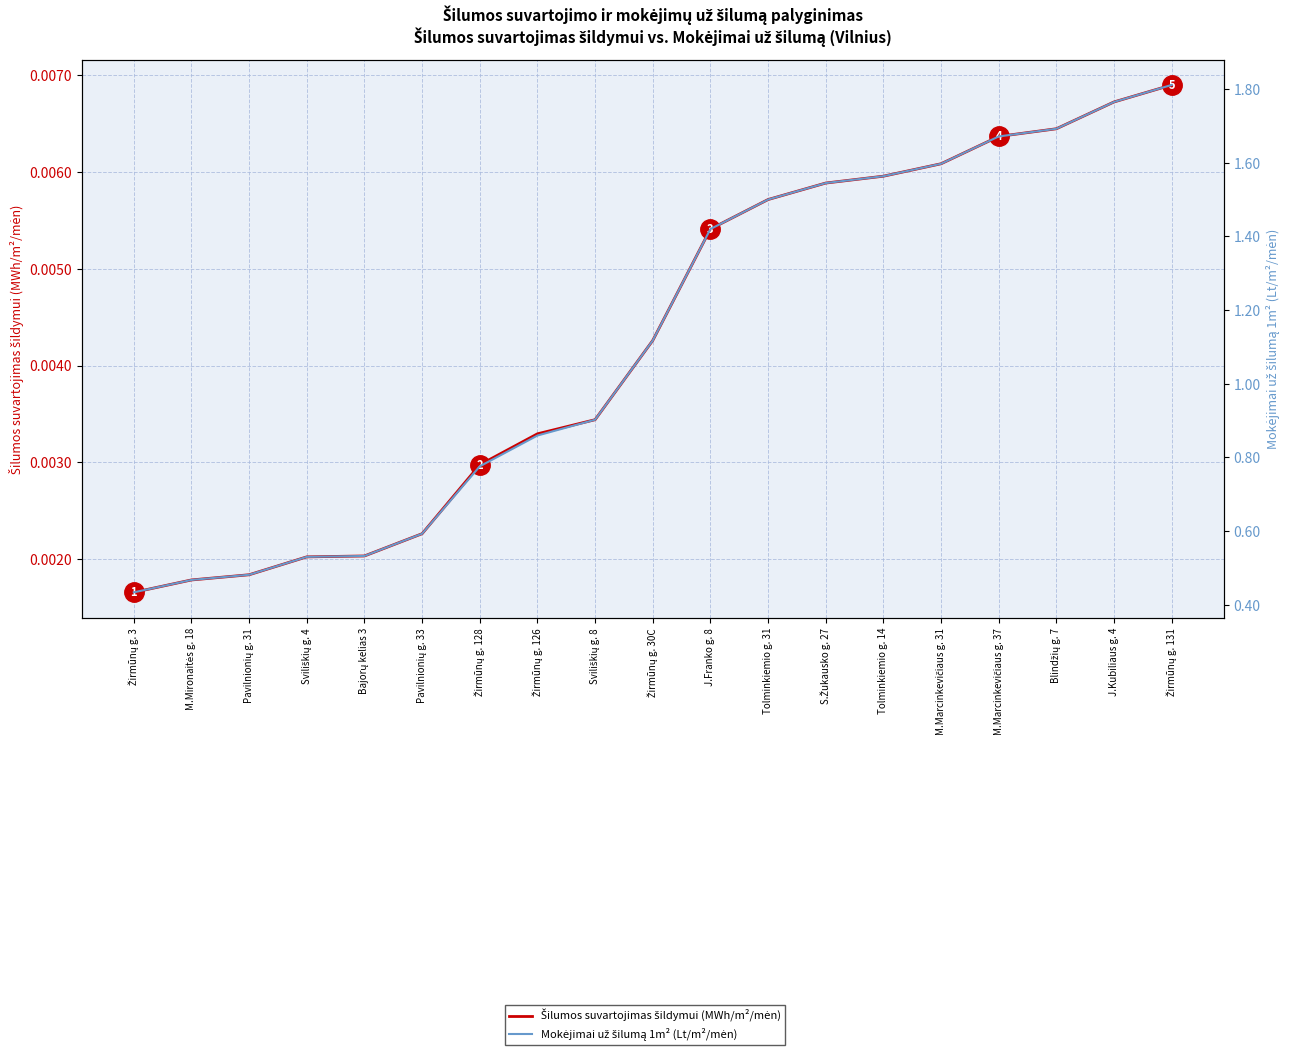

What position from the right is Žirmūnų g. 30C?

10